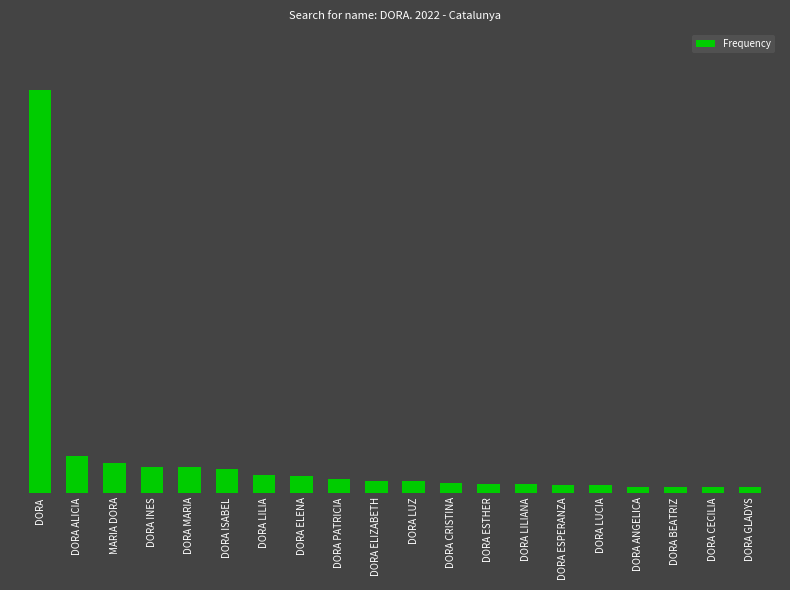

What is the average value?

28